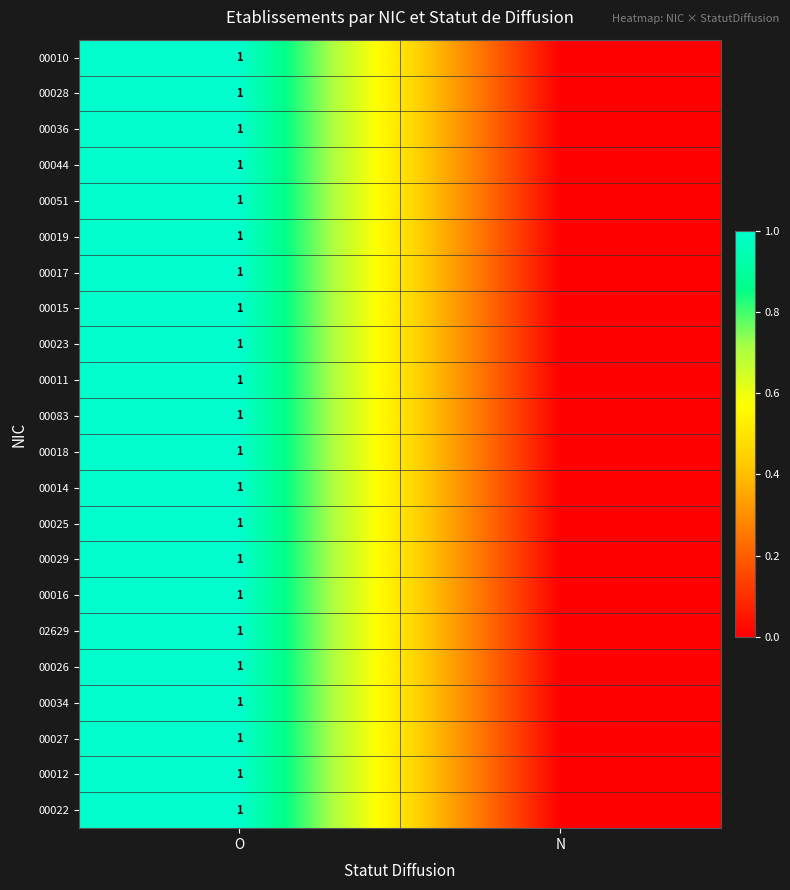

True or false: 00036 has a value of 1 at O.

True